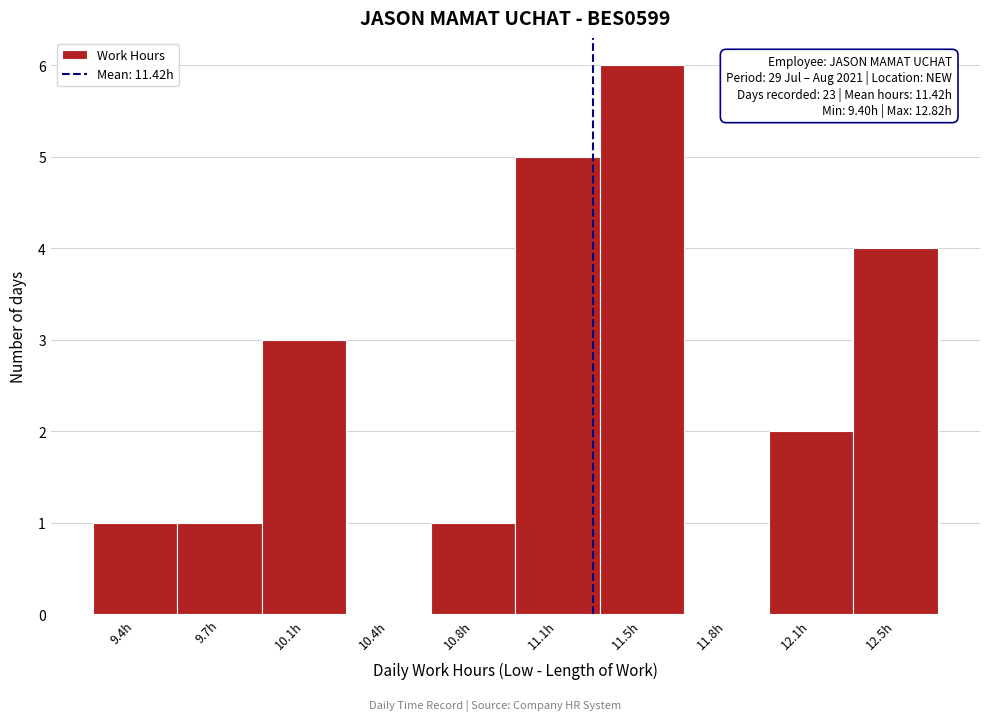

Reading left to right, extract all data points from this chart.

9.4h=1	9.7h=1	10.1h=3	10.4h=0	10.8h=1	11.1h=5	11.5h=6	11.8h=0	12.1h=2	12.5h=4